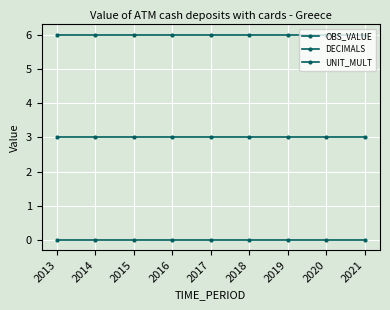

What is the sum of all UNIT_MULT values?

54